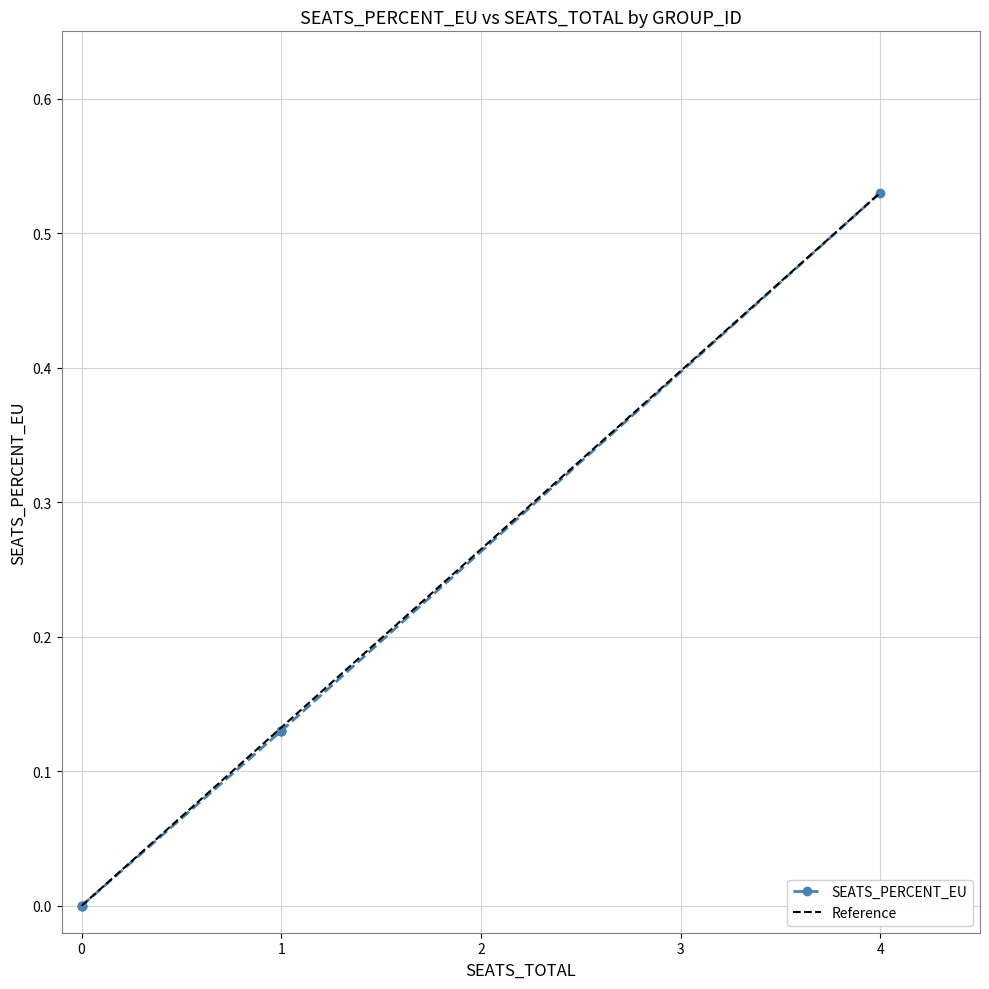

What is the difference between the second highest and minimum values?

0.1